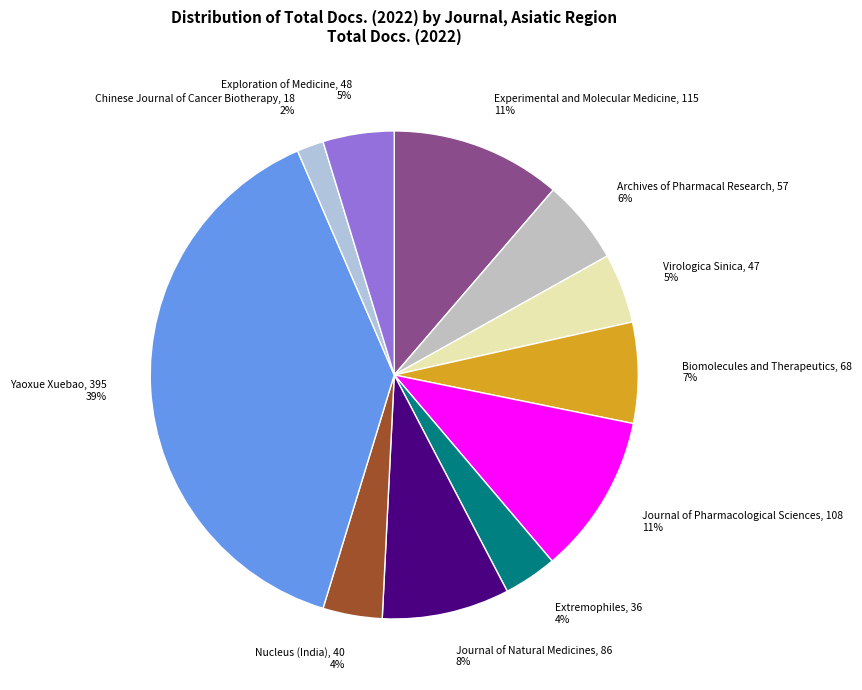

True or false: Chinese Journal of Cancer Biotherapy accounts for 2% of the total.

True